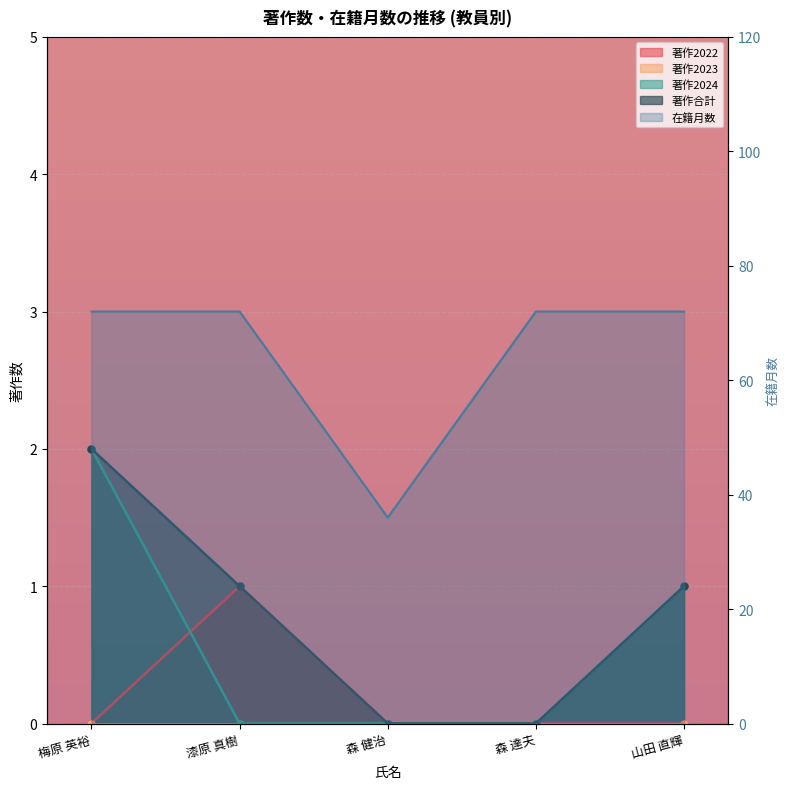

True or false: 著作2022 and 著作合計 cross at least once.

False